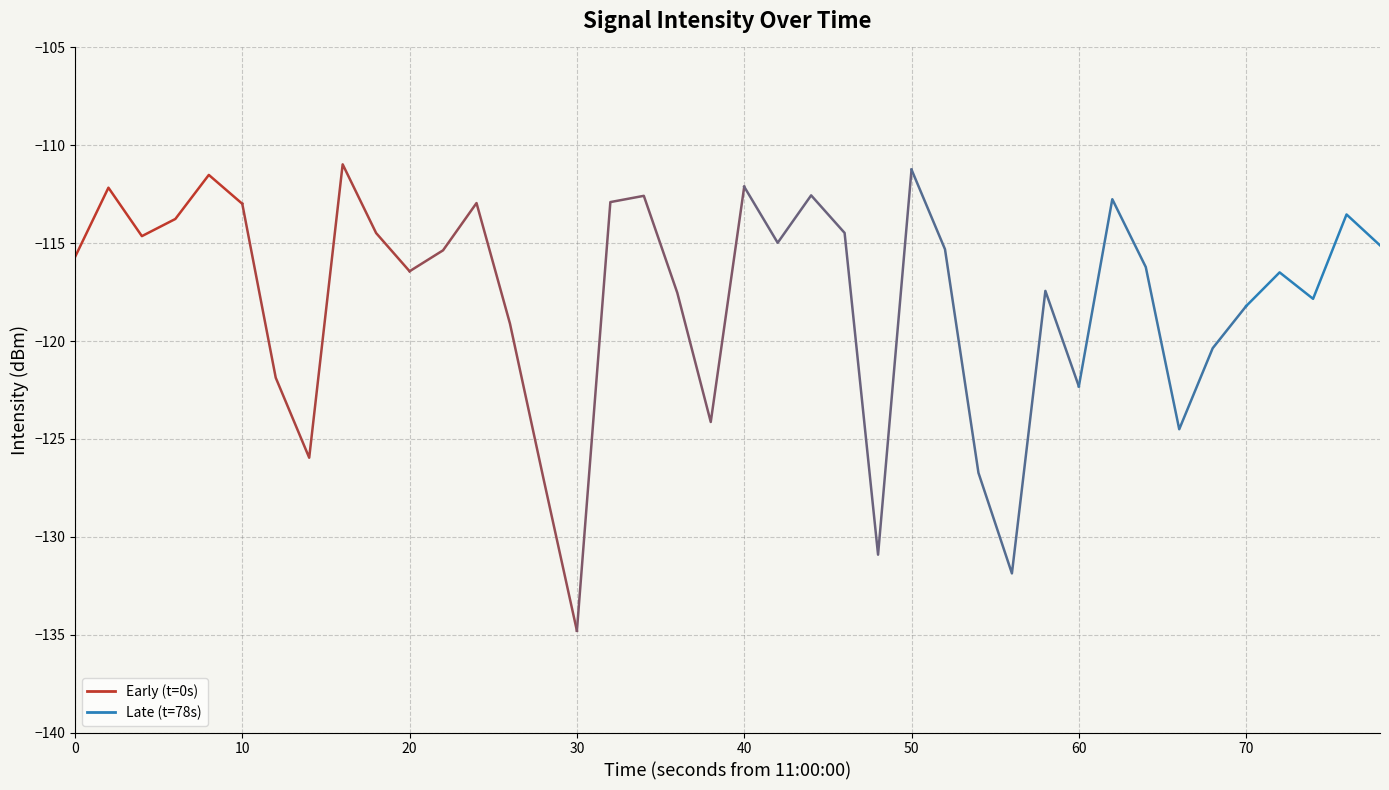

What is the difference between the maximum and minimum values?

23.8